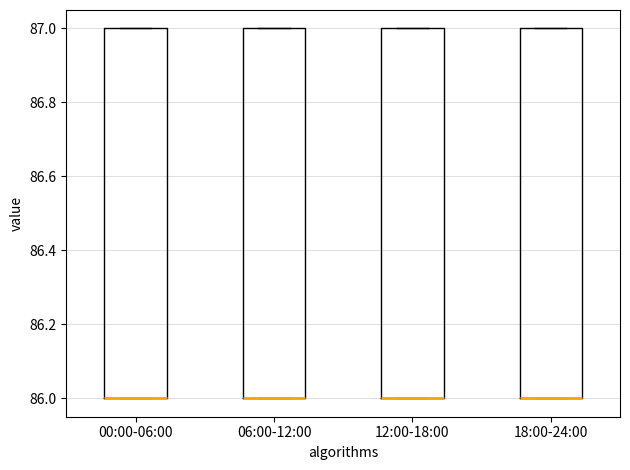

Where is the upper edge of the box for 06:00-12:00 on the y-axis? The values are not printed on the chart, so give them approximately, as read against the axis.

87